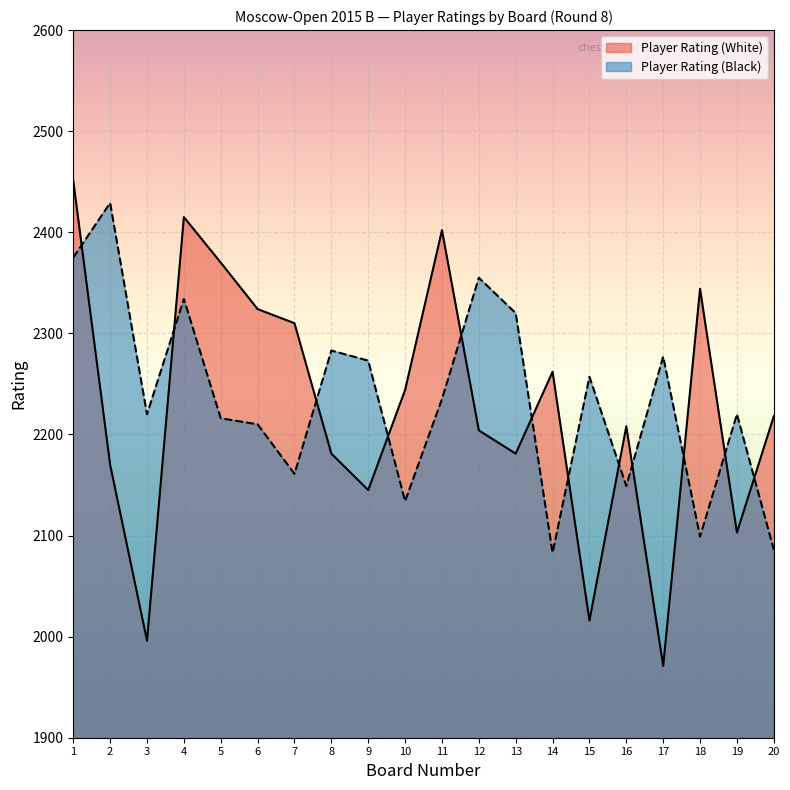

At which category does Player Rating (White) reach its first local valley?

3